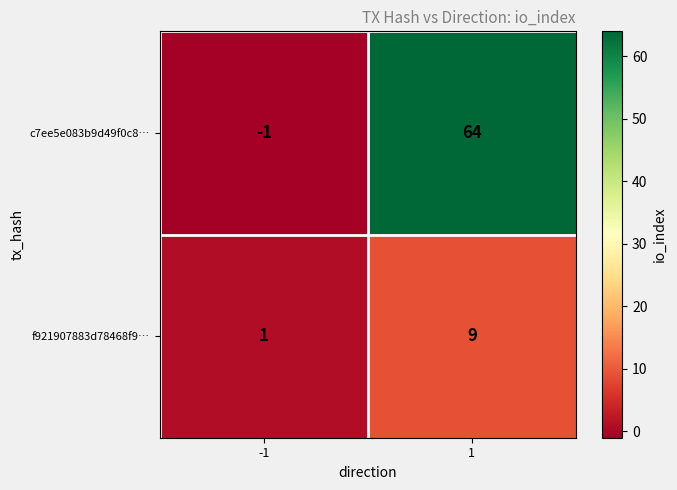

What is the sum of all c7ee5e083b9d49f0c8… values?

63